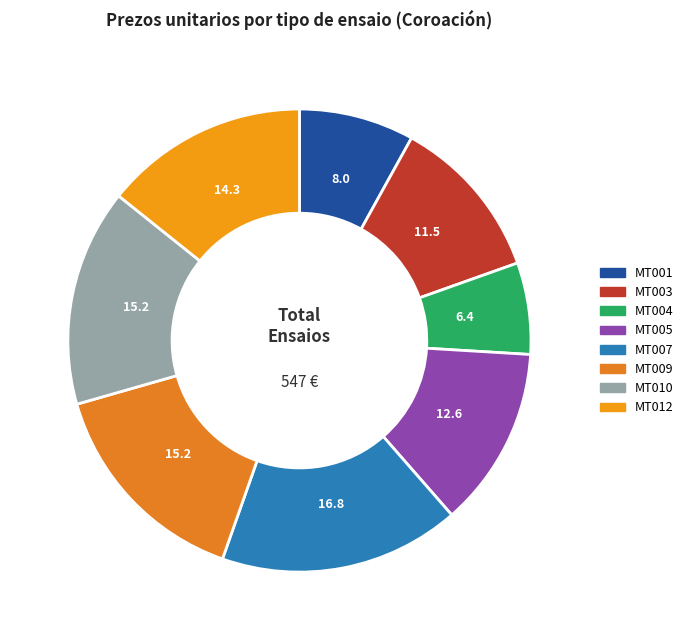

To the nearest percent, what is the difference between the MT012 and MT007 slice percentages?

3%